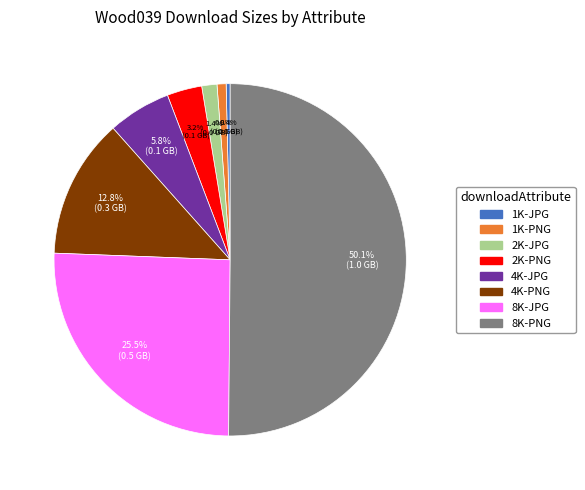

Which category accounts for the majority?

8K-PNG